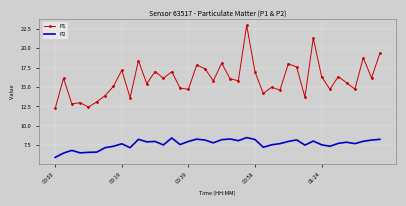

True or false: P1 and P2 intersect in this chart.

False